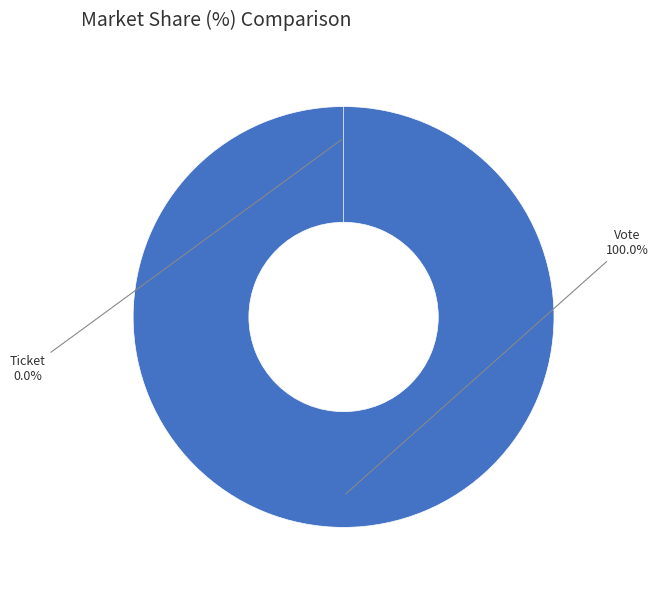

Which slice is the smallest?

Ticket